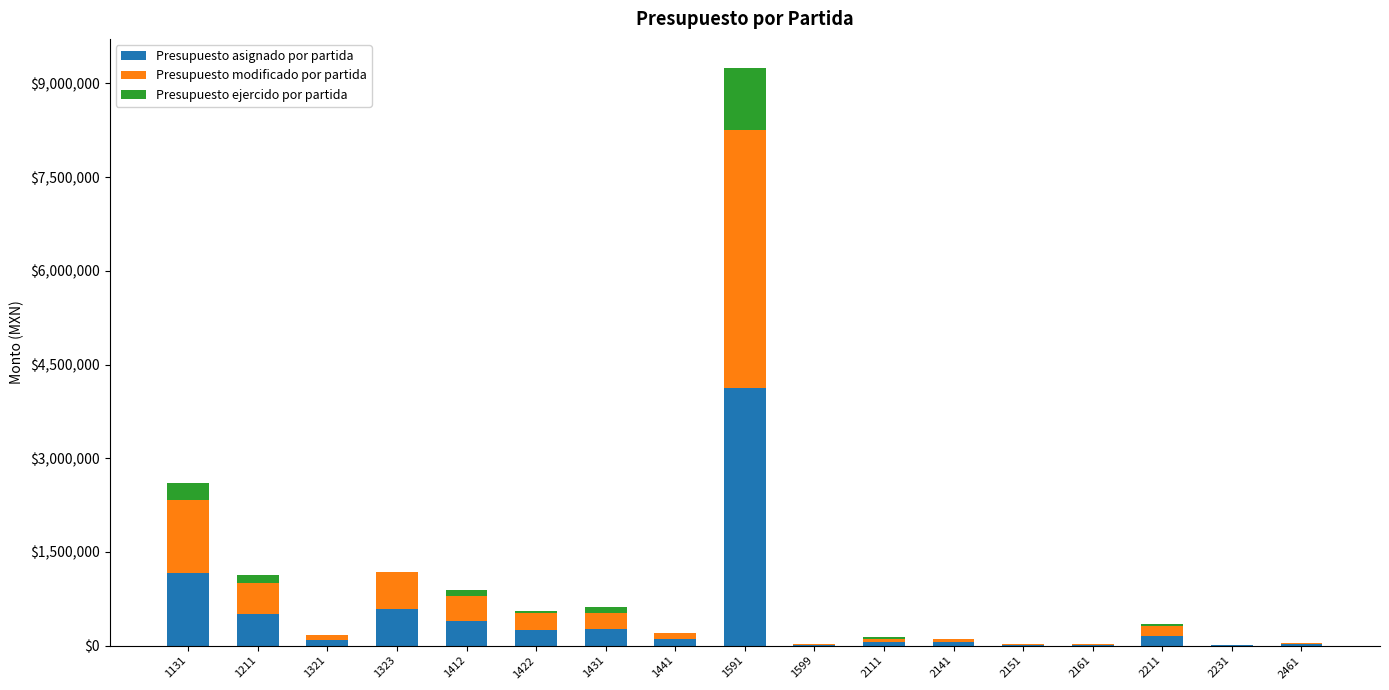

At which category is the sum across all series the highest?

1591